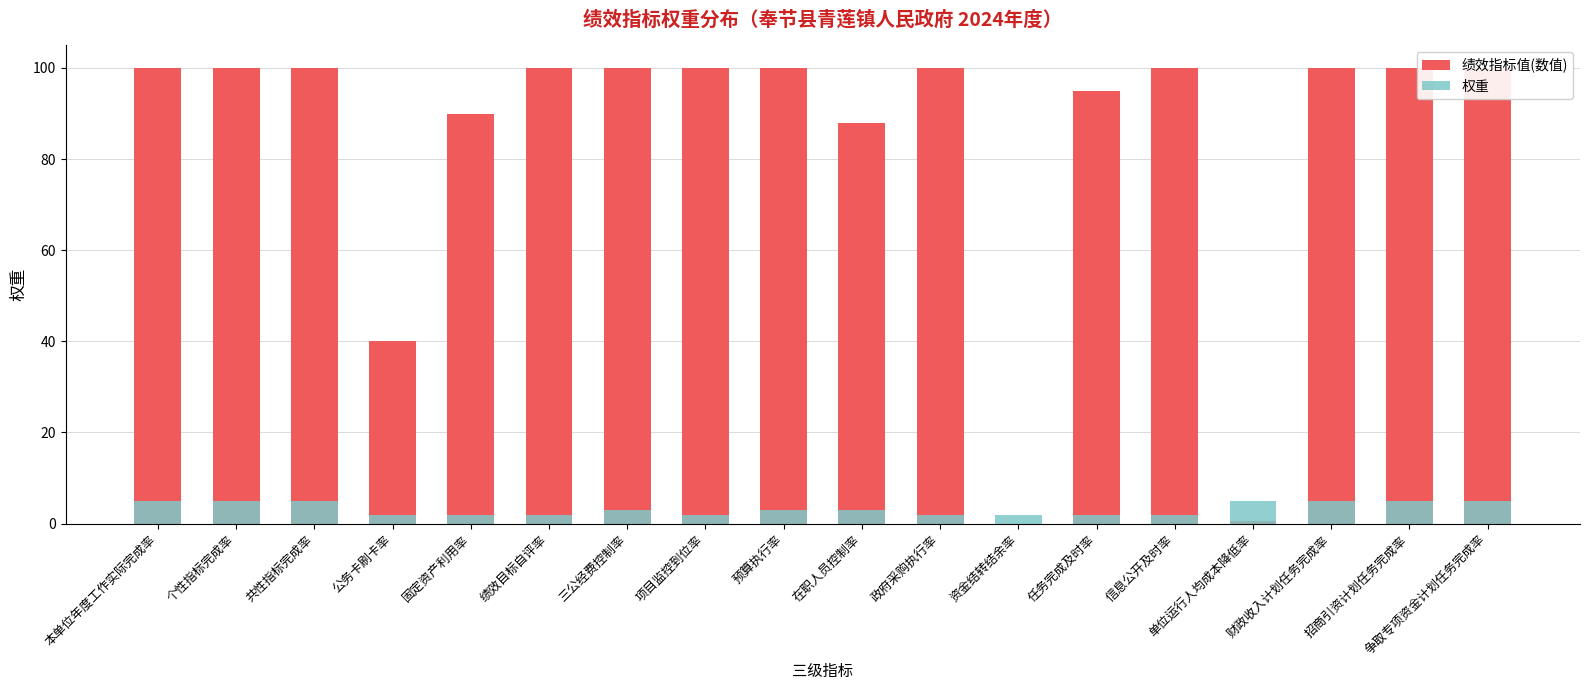

Is the value of 权重 at 绩效目标自评率 greater than the value of 绩效指标值(数值) at 财政收入计划任务完成率?

No